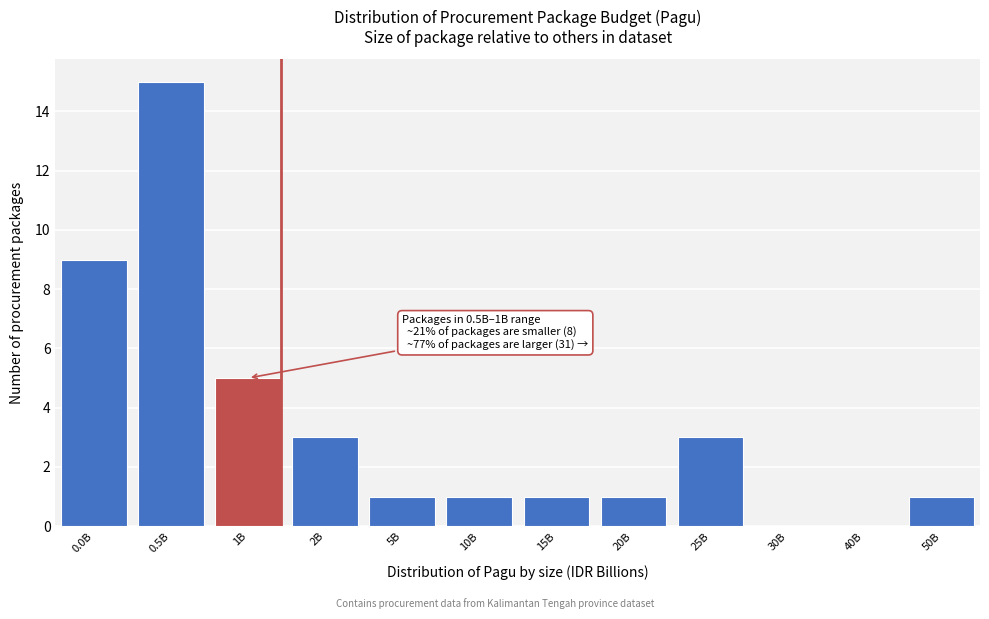

Reading left to right, extract all data points from this chart.

0.0B=9	0.5B=15	1B=5	2B=3	5B=1	10B=1	15B=1	20B=1	25B=3	30B=0	40B=0	50B=1